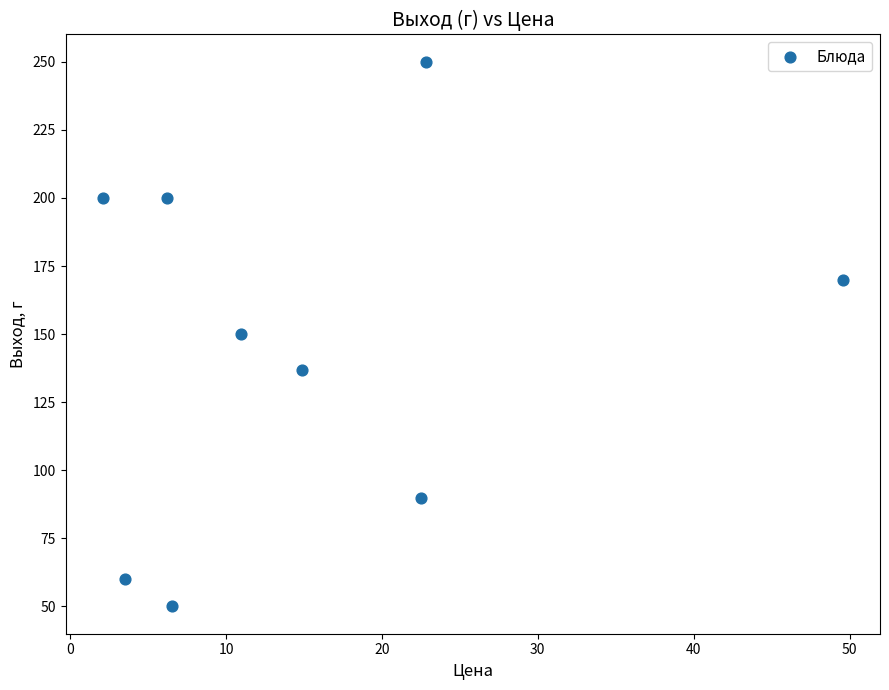

What is the average Y value?

145